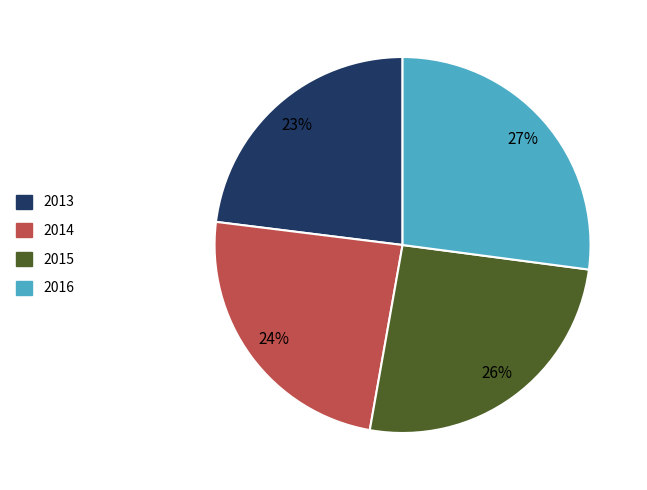

How many segments does this pie chart have?

4